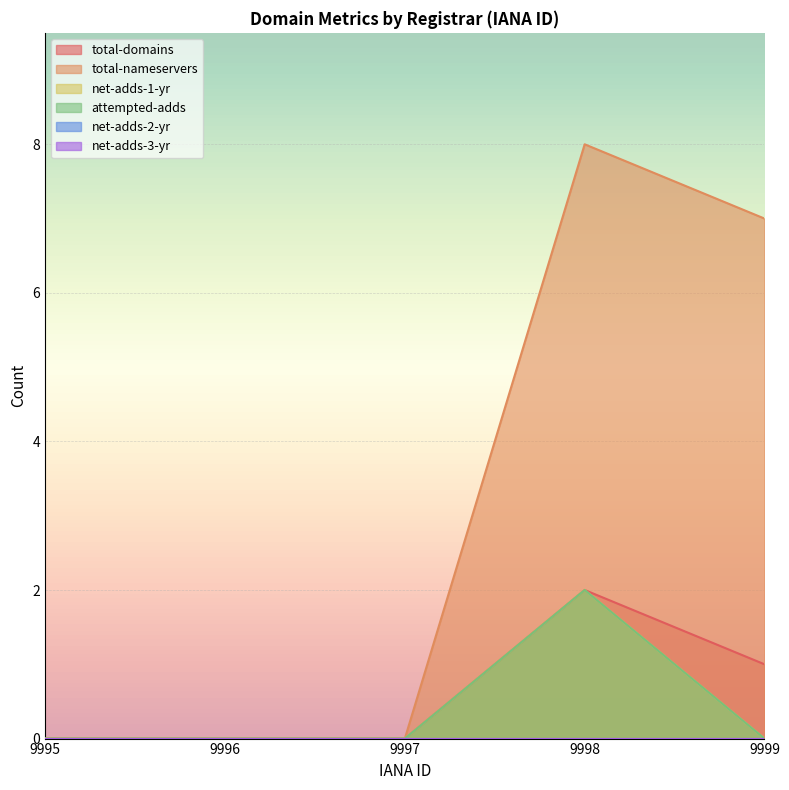

Between 9997 and 9999, which series saw the biggest shift?

total-nameservers